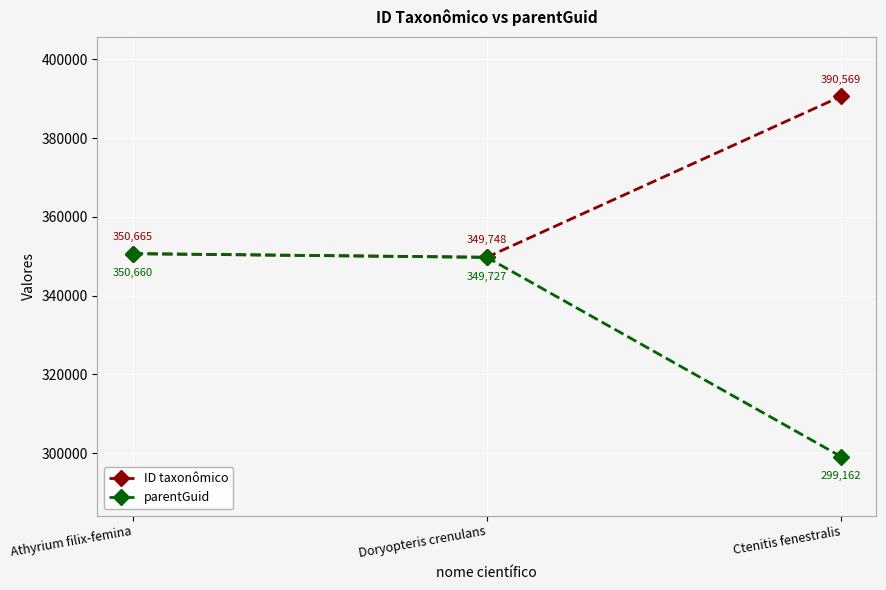

Reading right to left, list all the values displayed in this chart.

ID taxonômico: 390569	349748	350665
parentGuid: 299162	349727	350660